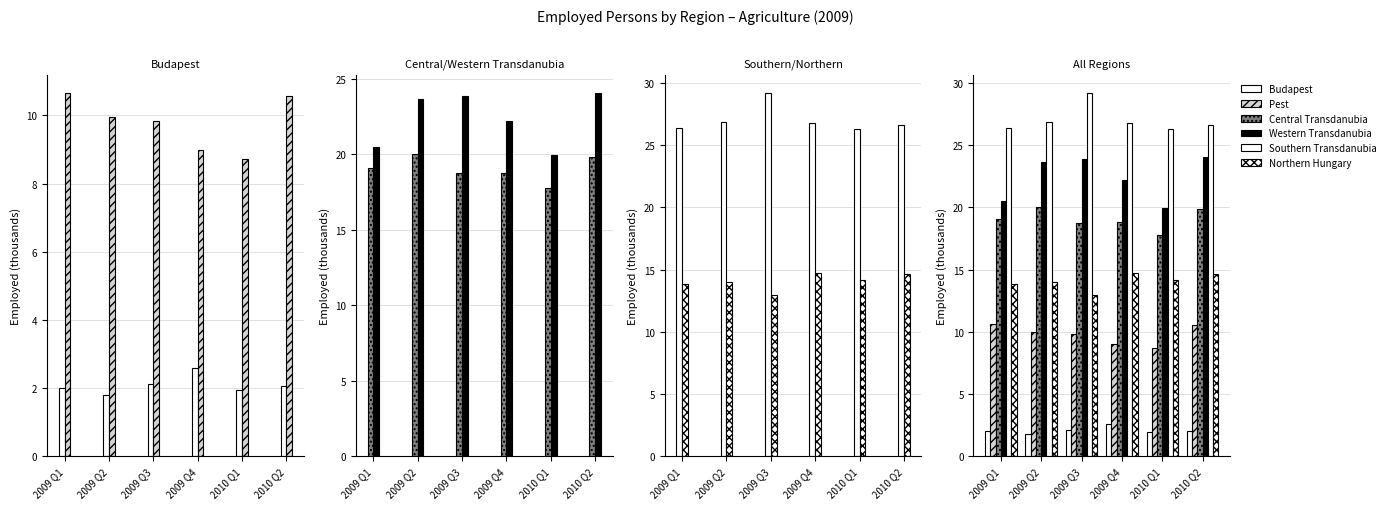

True or false: Southern Transdanubia has a value of 26.8 at 2009 Q4.

True